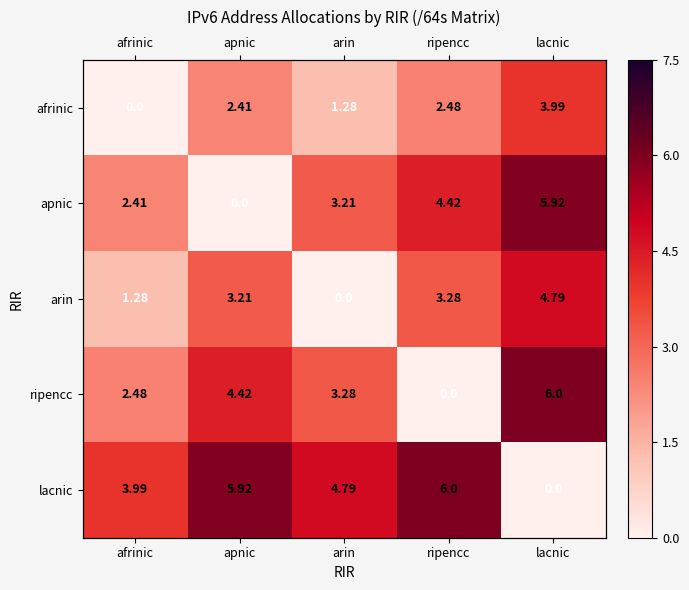

Which series has the largest total across all categories?

lacnic